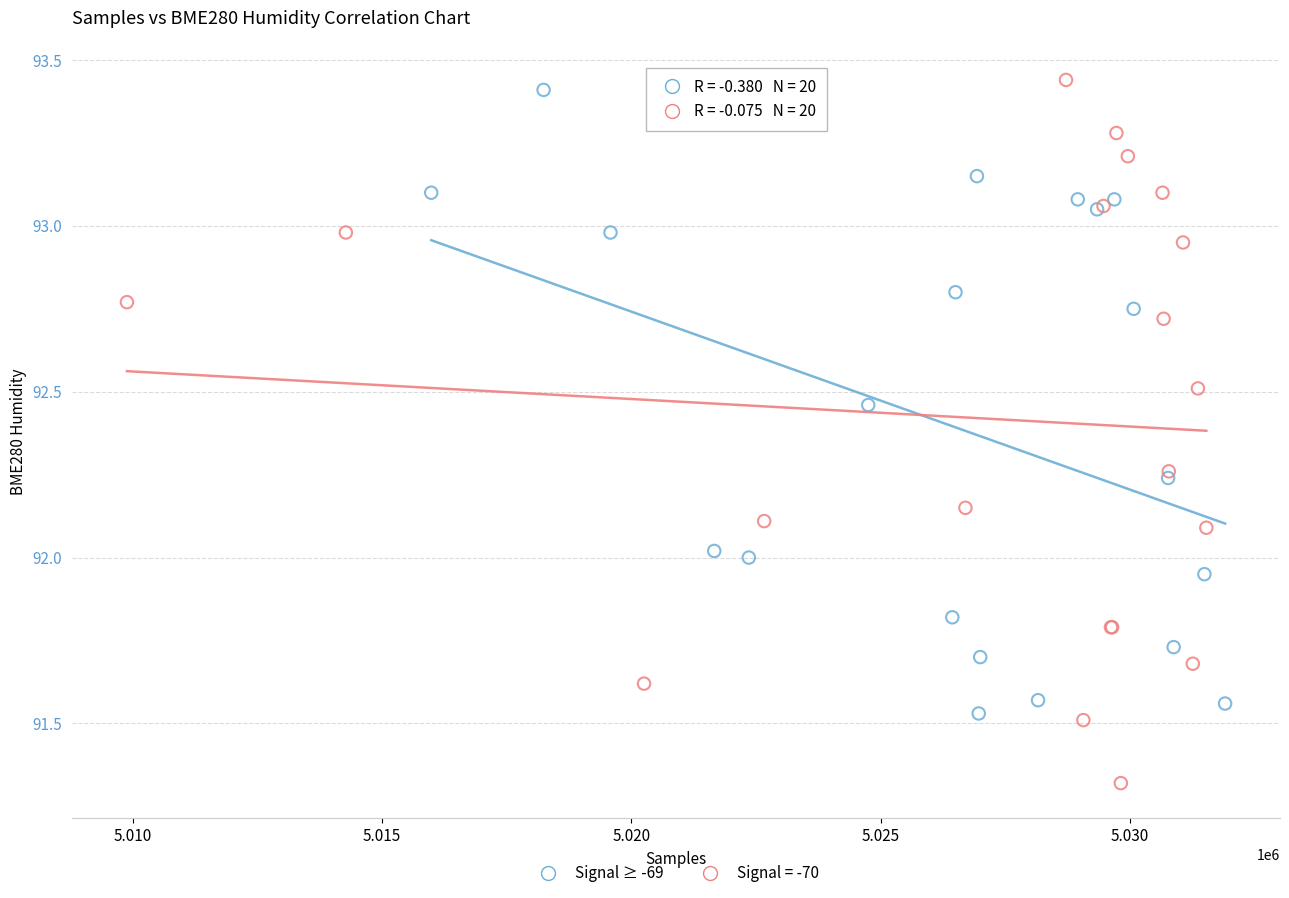

Which series contains the lowest Y value?

Signal = -70